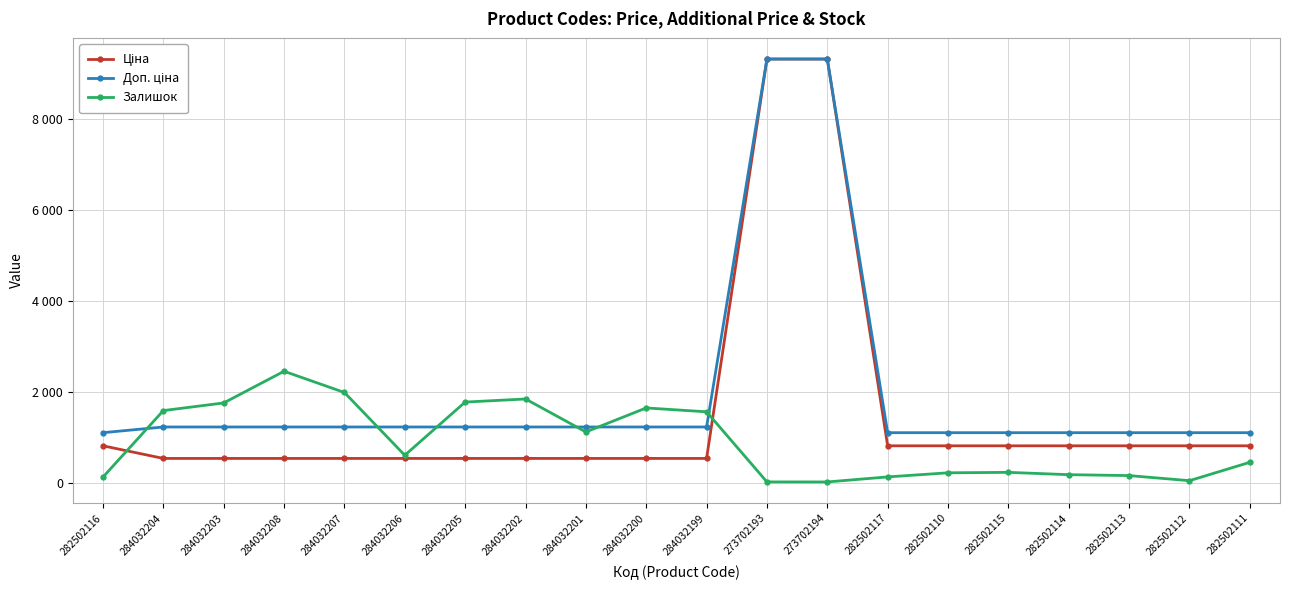

What is the label of the 5th point from the right?

282502115